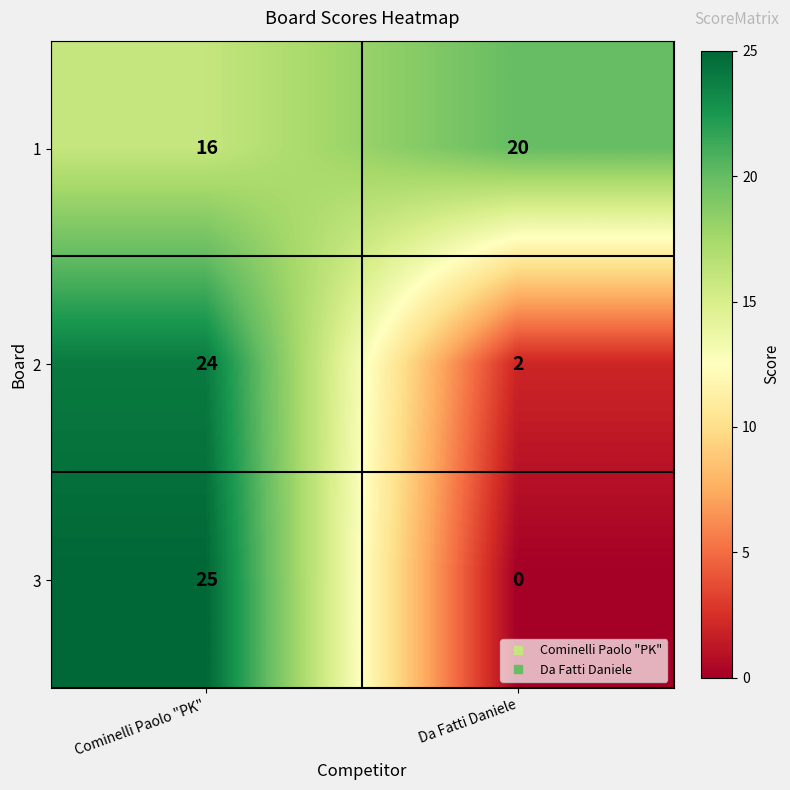

At Da Fatti Daniele, list the series in order from smallest to largest.

3, 2, 1